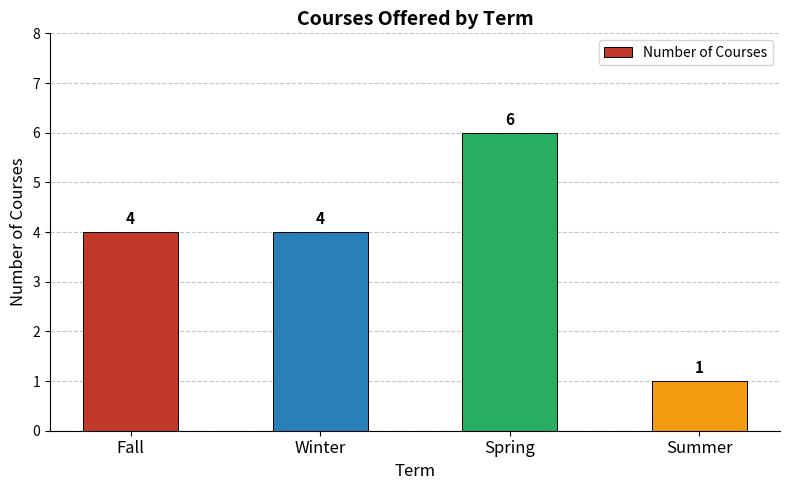

What is the ratio of the value at Winter to the value at Summer?

4.0